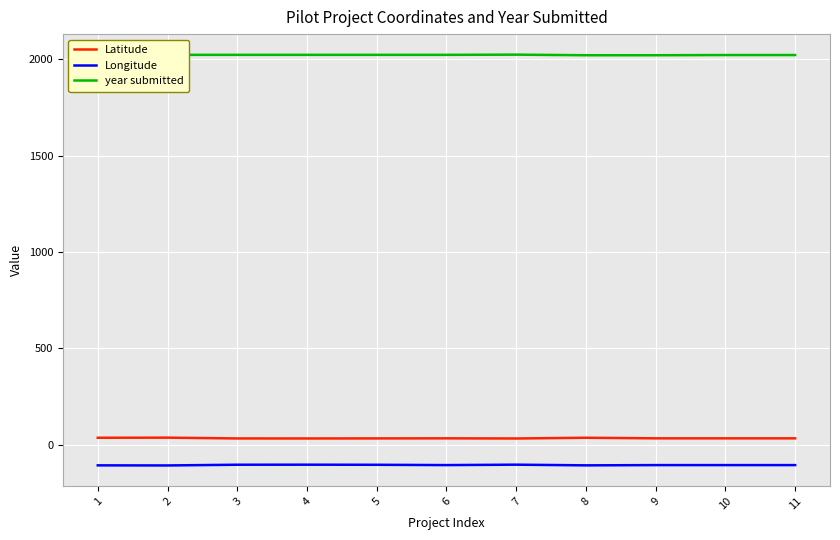

True or false: Latitude and year submitted intersect in this chart.

False